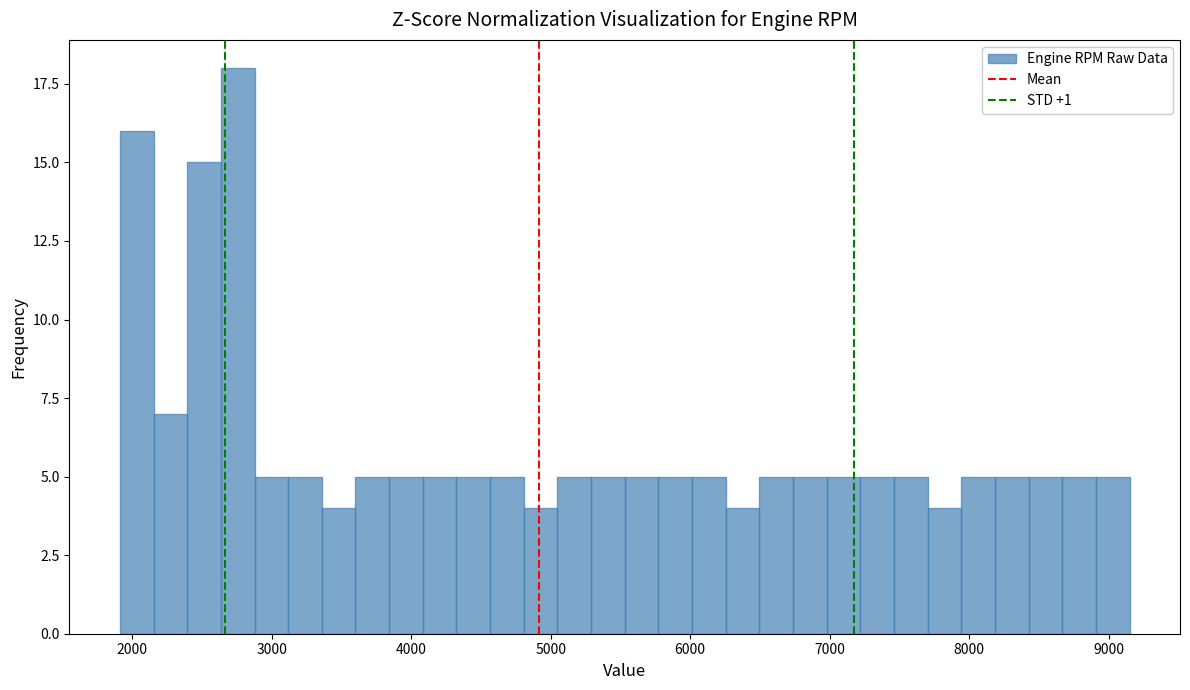

Around what value on the x-axis is the tallest bar? Give the approximate position of its centre, as read against the axis.

2800